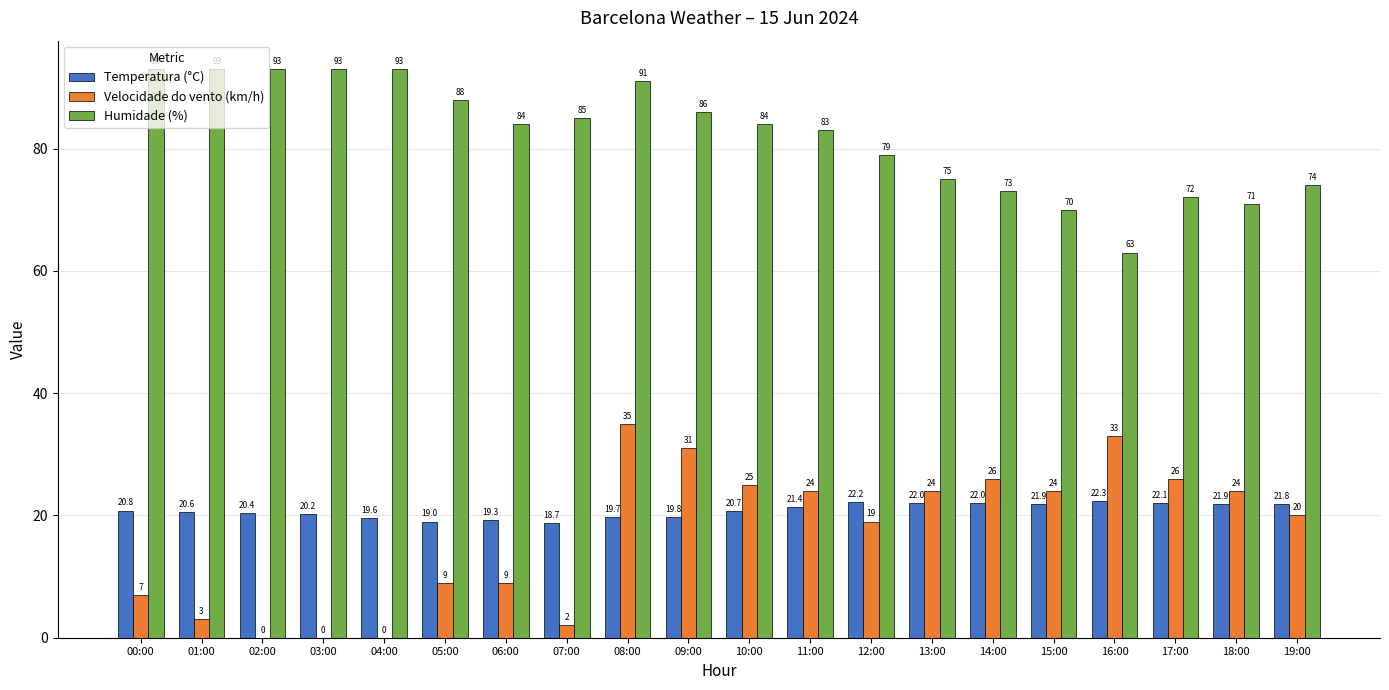

Which series has the largest total across all categories?

Humidade (%)